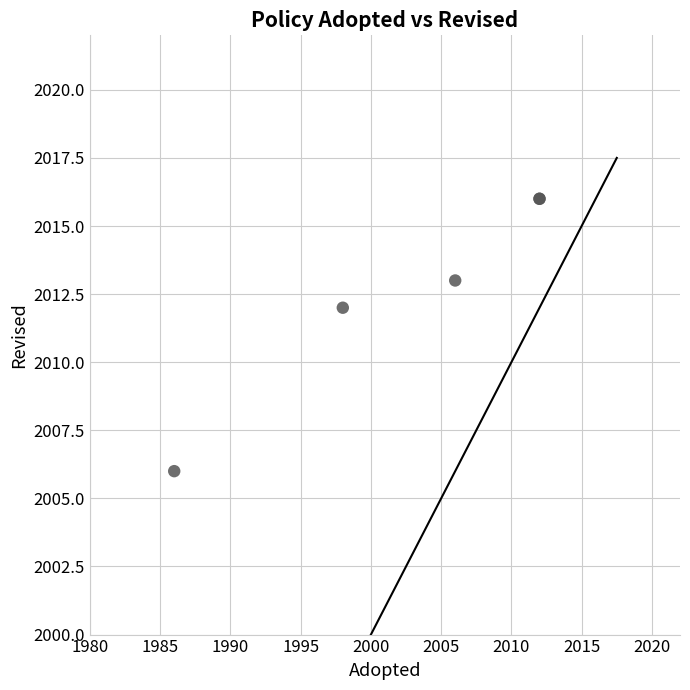

What Y value in the scatter plot is closest to 2011?

2012